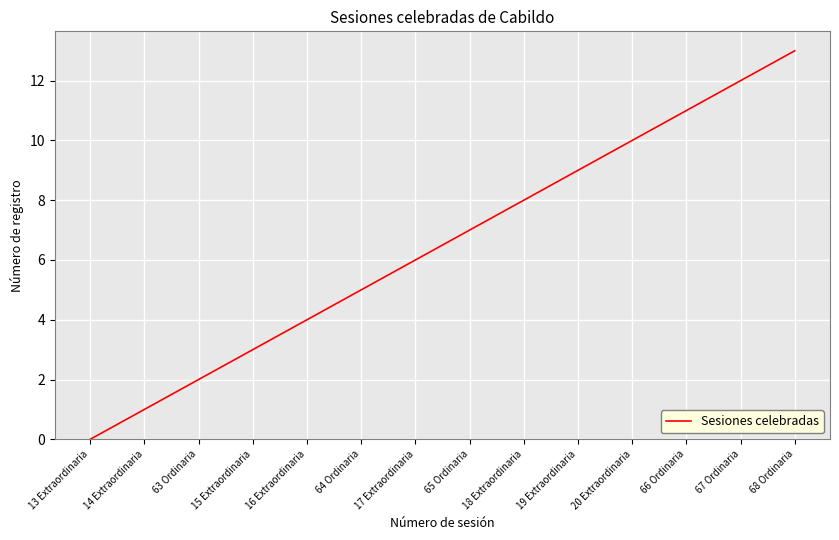

True or false: the data shows 2 at 15 Extraordinaria.

False